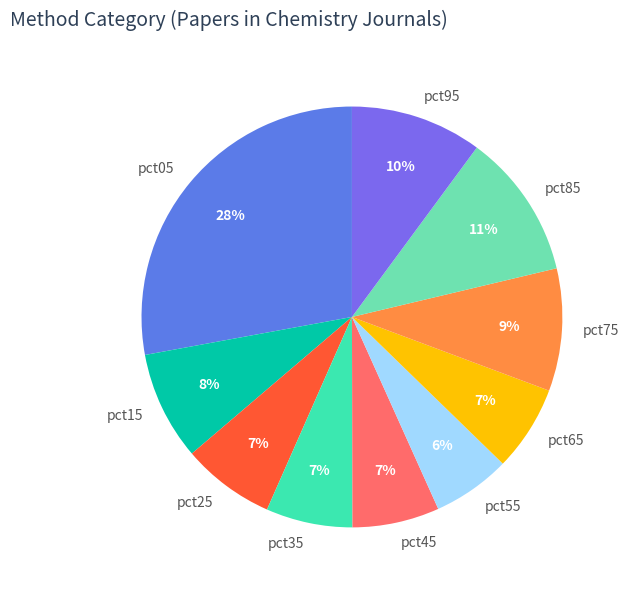

Is it true that pct85 is 11% of the pie?

True